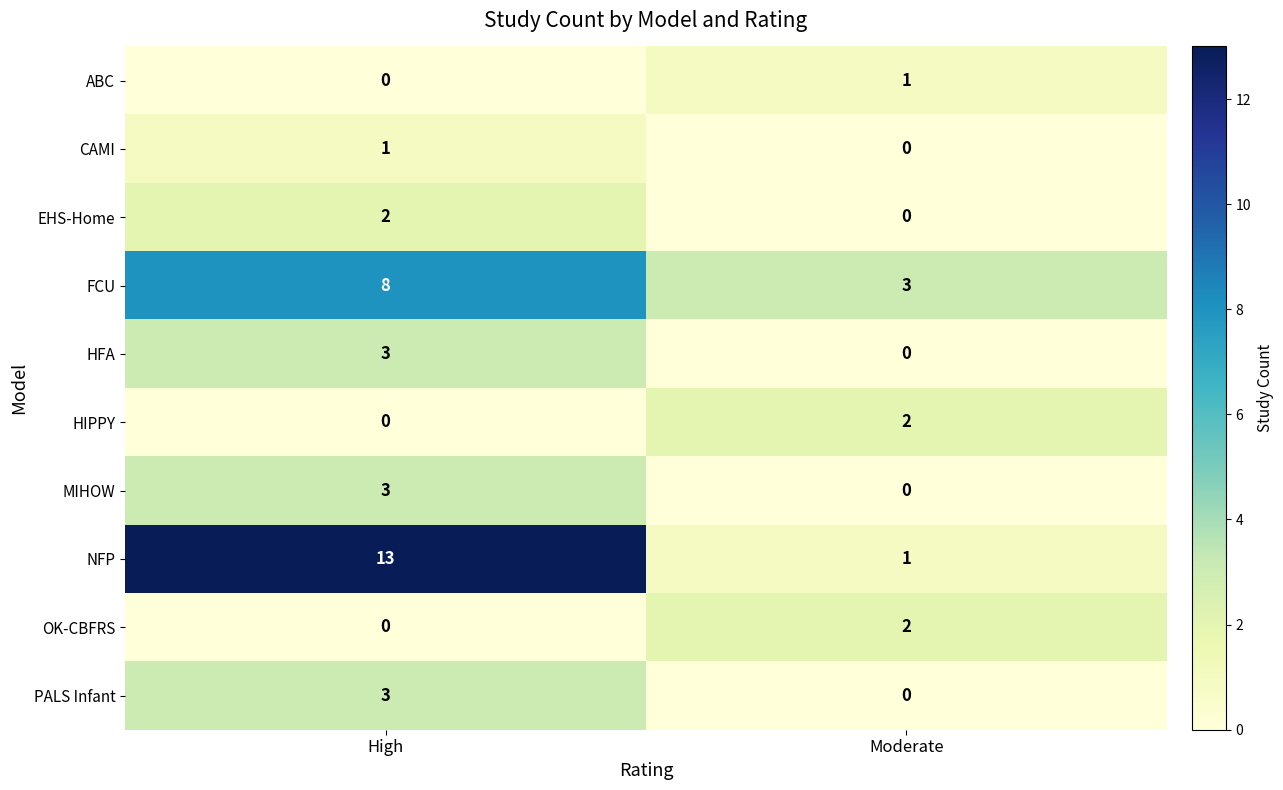

What is the total value across all series at Moderate?

9